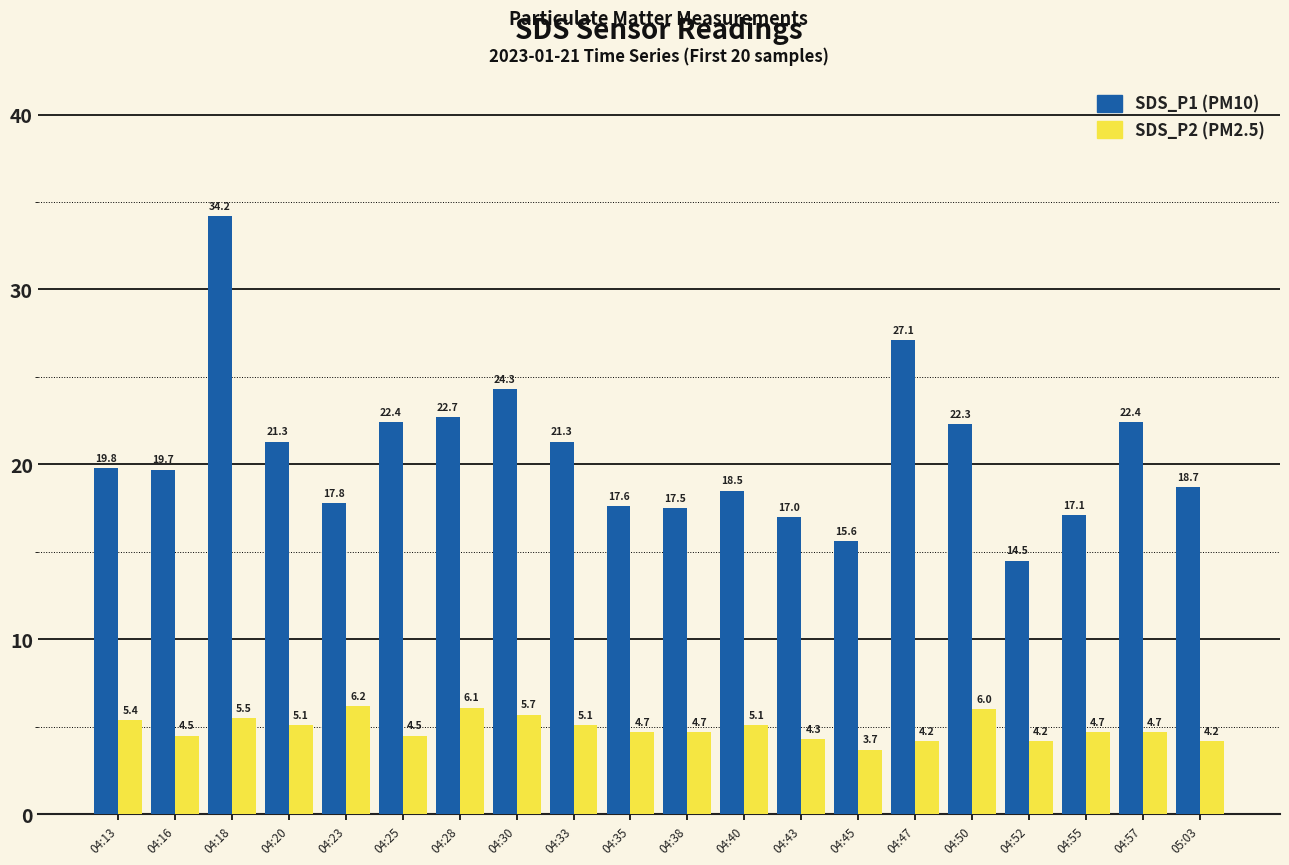

Which category has the lowest value across all series?

04:45